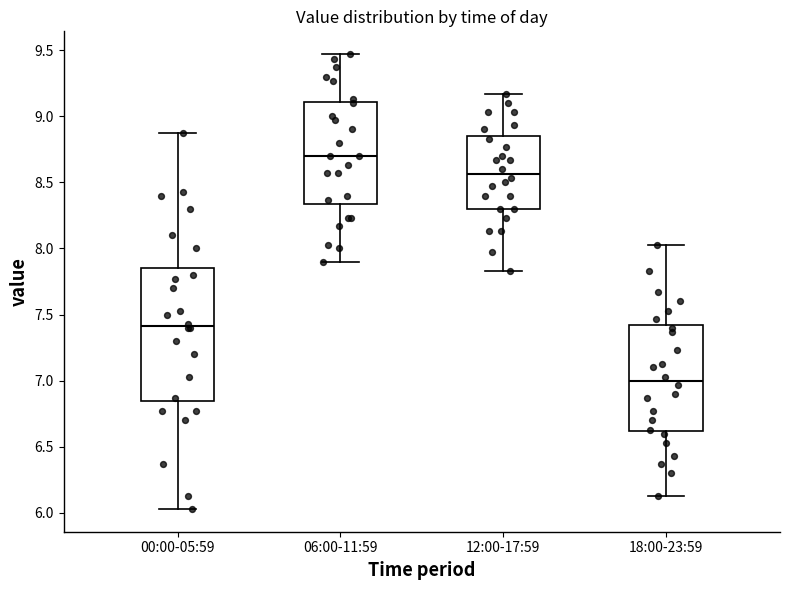

Reading left to right, read every box against the y-axis: the position of its median line, the range the box covers, and the ends of its whiskers. The values are not printed on the chart, so give them approximately, as read against the axis.

00:00-05:59: median 7.40, box 6.85 to 7.85, whiskers 6.05 to 8.85
06:00-11:59: median 8.70, box 8.35 to 9.10, whiskers 7.90 to 9.45
12:00-17:59: median 8.55, box 8.30 to 8.85, whiskers 7.85 to 9.15
18:00-23:59: median 7.00, box 6.60 to 7.40, whiskers 6.15 to 8.05